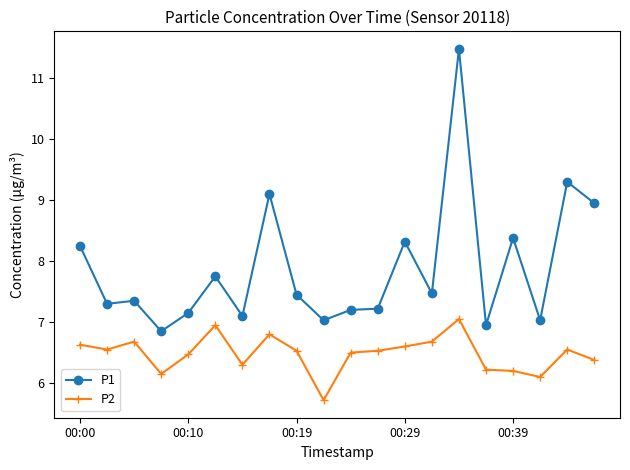

Does the chart have visible grid lines?

No